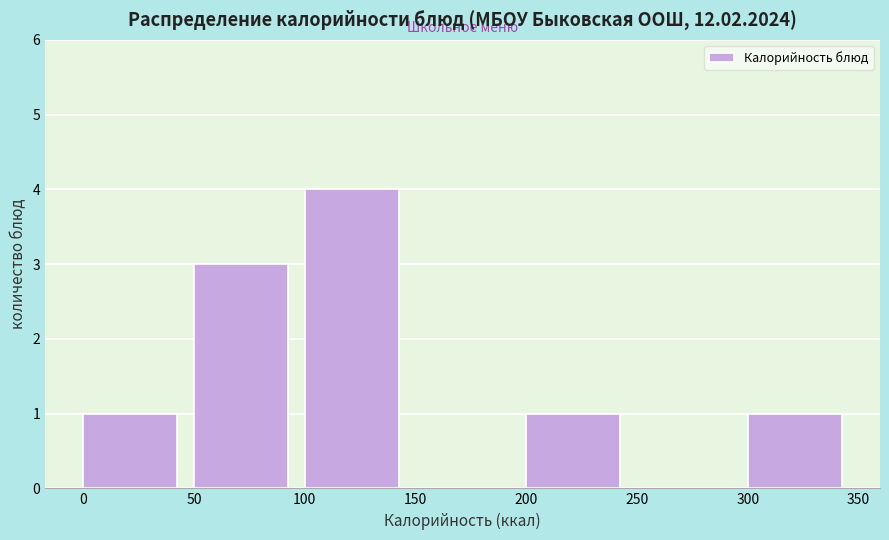

What is the height of the bar covering 100 to 150 on the x-axis? The values are not printed on the chart, so give them approximately, as read against the axis.

4